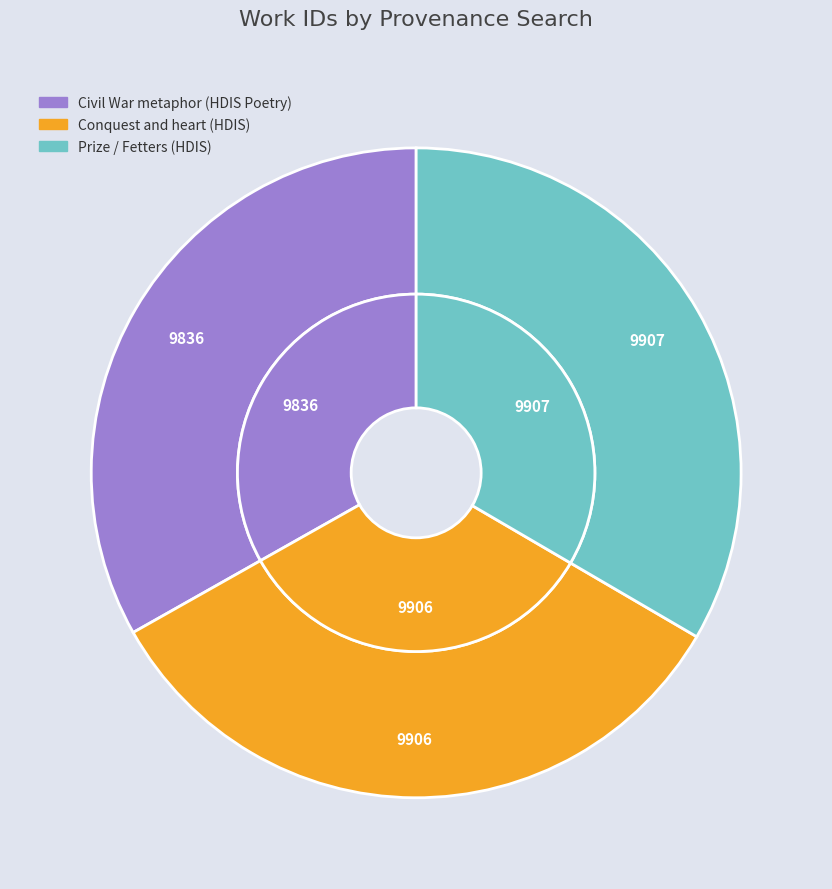

Which has a higher value, Conquest and heart (HDIS) or Prize / Fetters (HDIS)?

Prize / Fetters (HDIS)